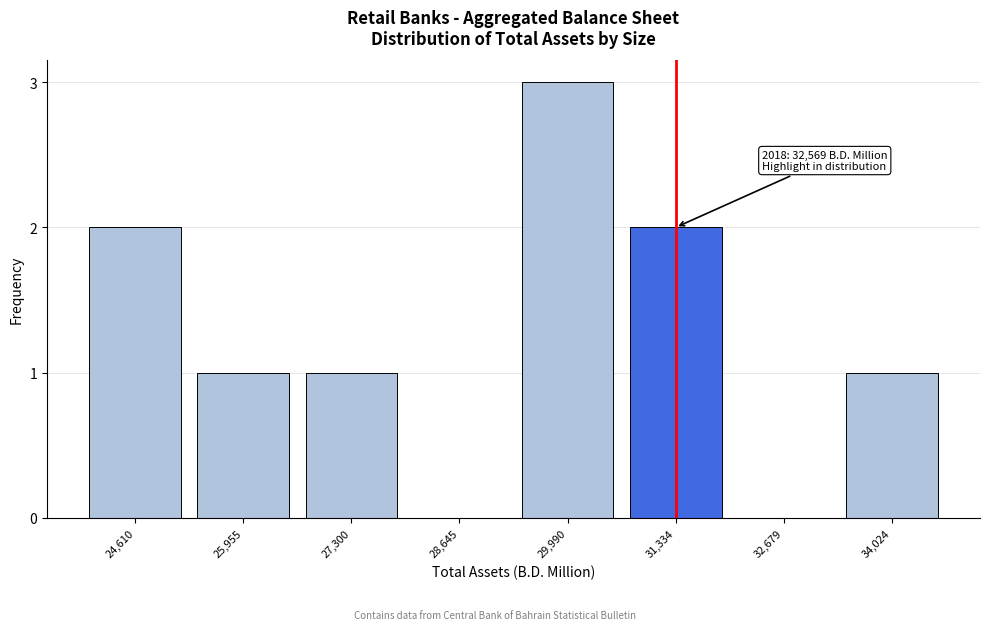

Reading left to right, transcribe all the data shown in this chart.

24,610=2	25,955=1	27,300=1	28,645=0	29,990=3	31,334=2	32,679=0	34,024=1